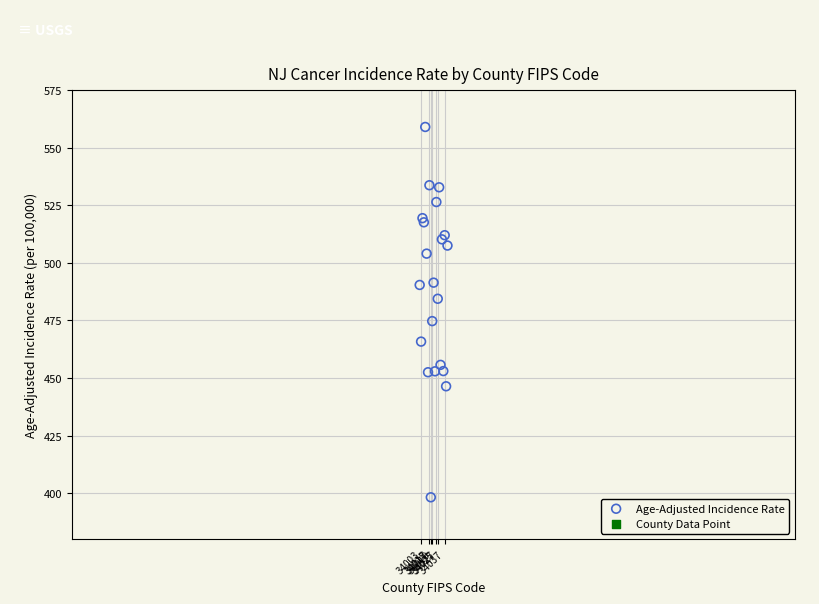

What Y value in the scatter plot is closest to 478?

474.7